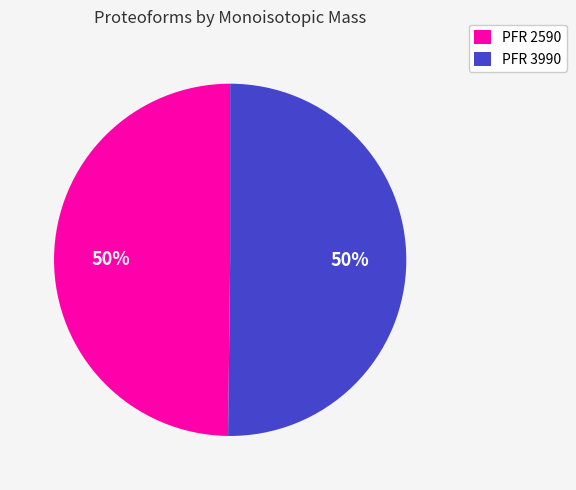

Combined, do PFR 3990 and PFR 2590 account for over 50%?

Yes